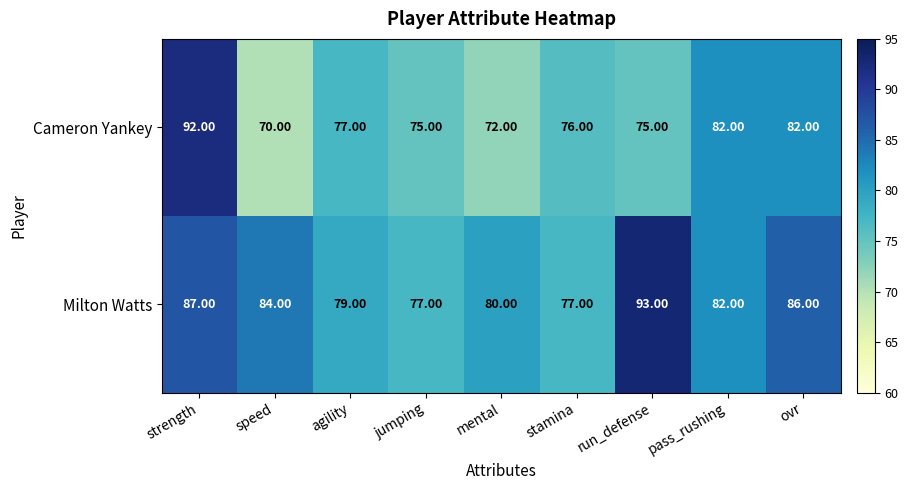

What is the difference between the maximum and second lowest values in the Milton Watts series?

16